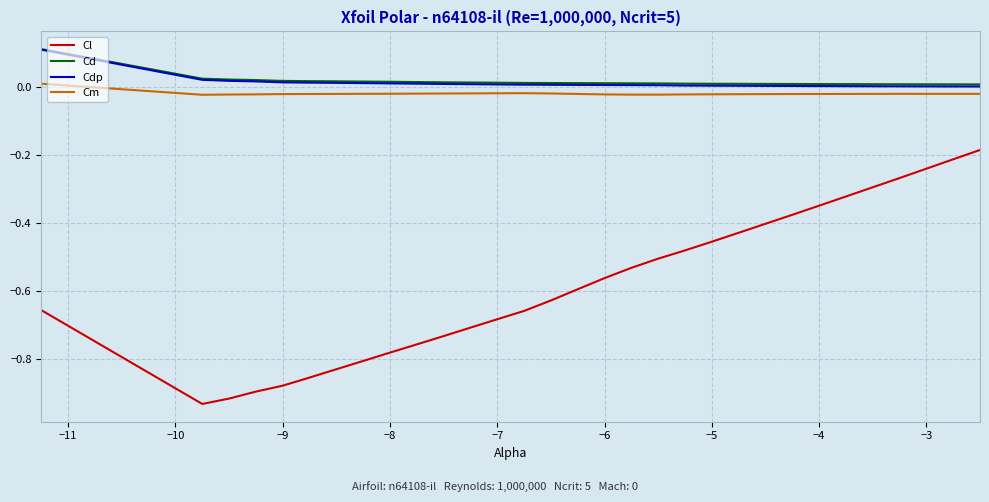

True or false: Cm and Cl intersect in this chart.

False